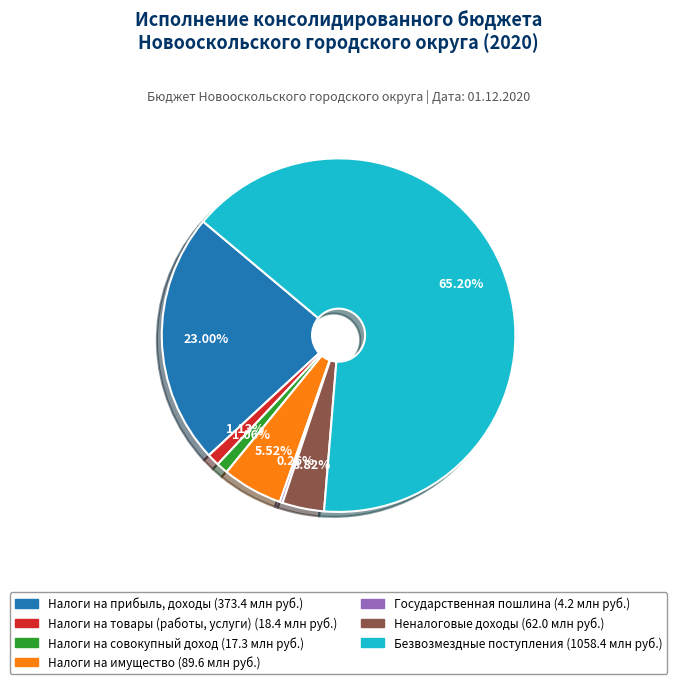

Is there any slice that represents more than half of the pie?

Yes